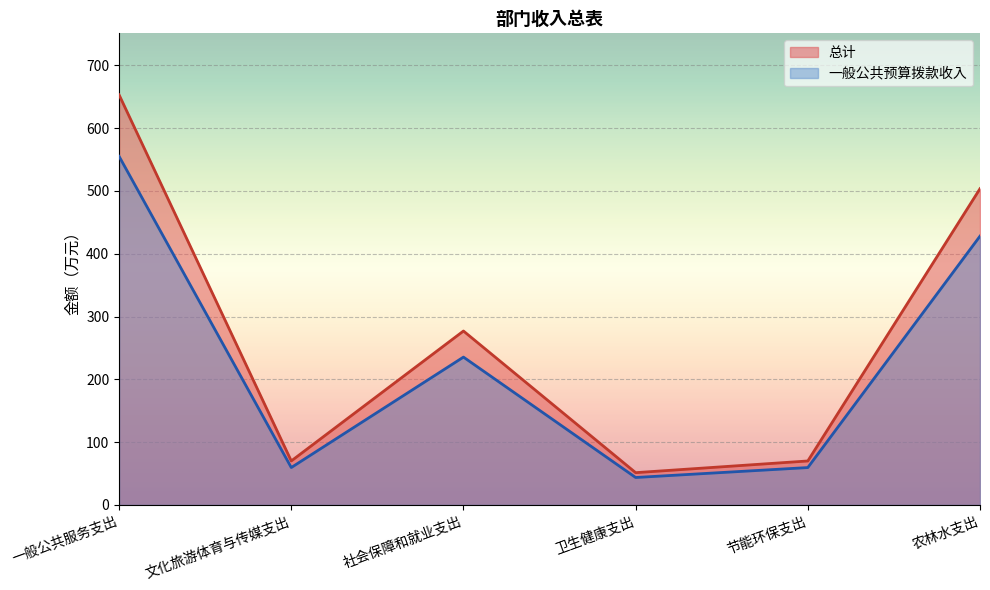

Which series has the widest spread of values?

总计